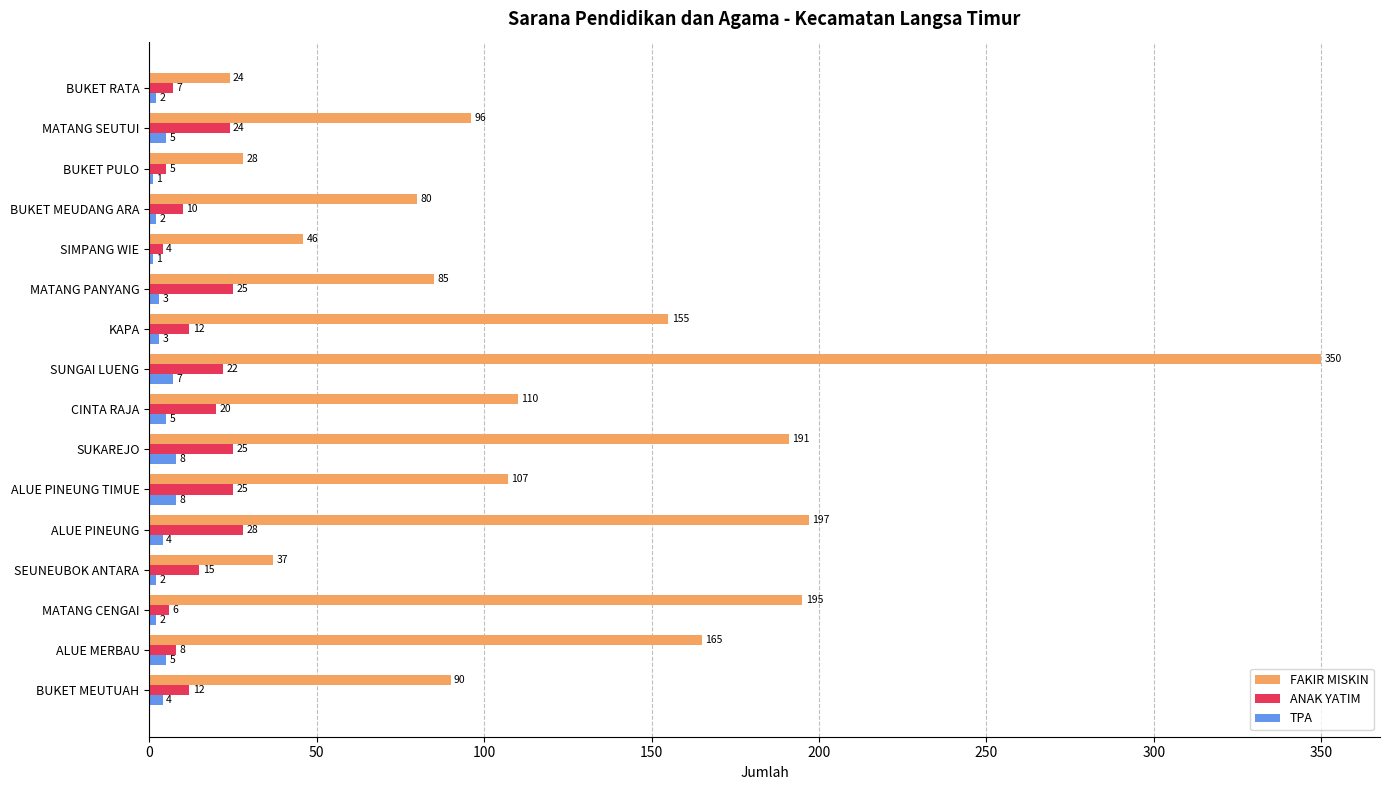

Where is FAKIR MISKIN nearest to the value 187?

SUKAREJO